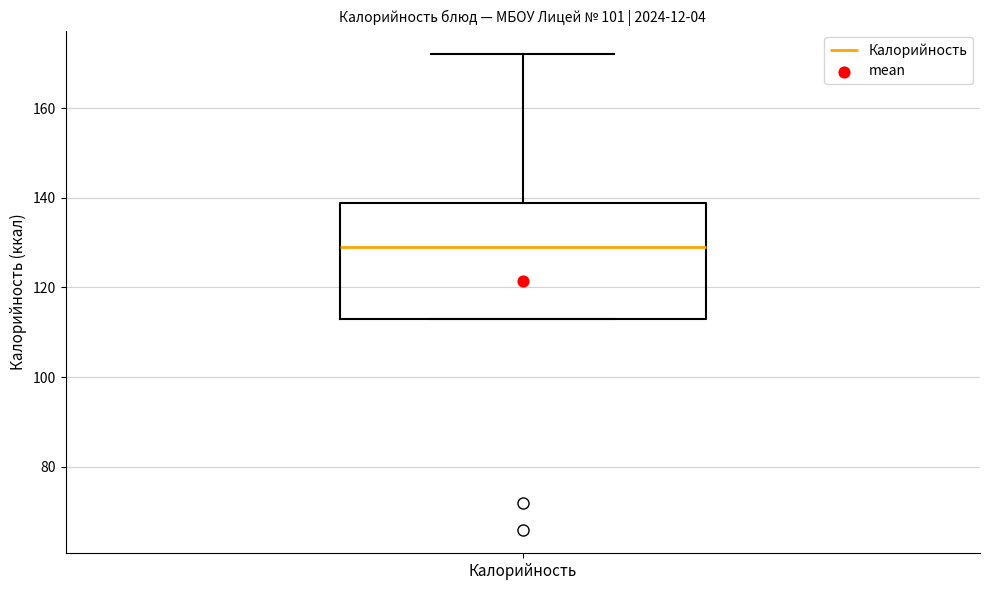

Read this box plot against the y-axis: the position of the median line, the range covered by the box, and the ends of both whiskers. The values are not printed on the chart, so give them approximately, as read against the axis.

median 130, box 114 to 138, whiskers 114 to 172